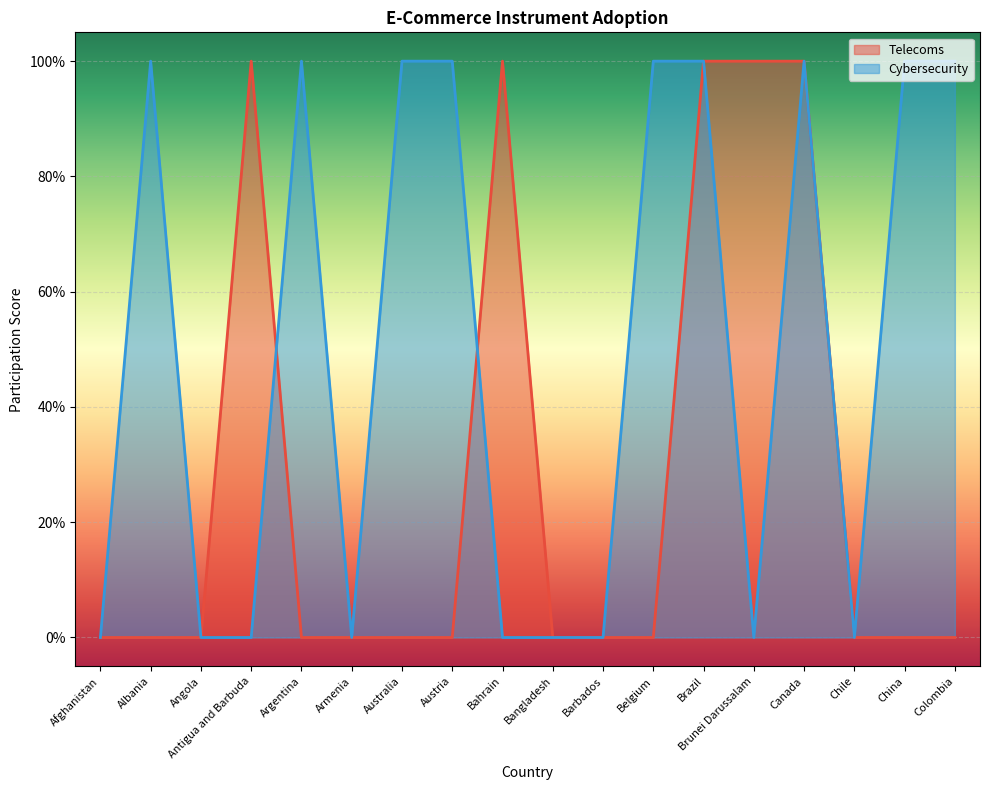

List the series in order of their overall mean, lowest first.

Telecoms, Cybersecurity